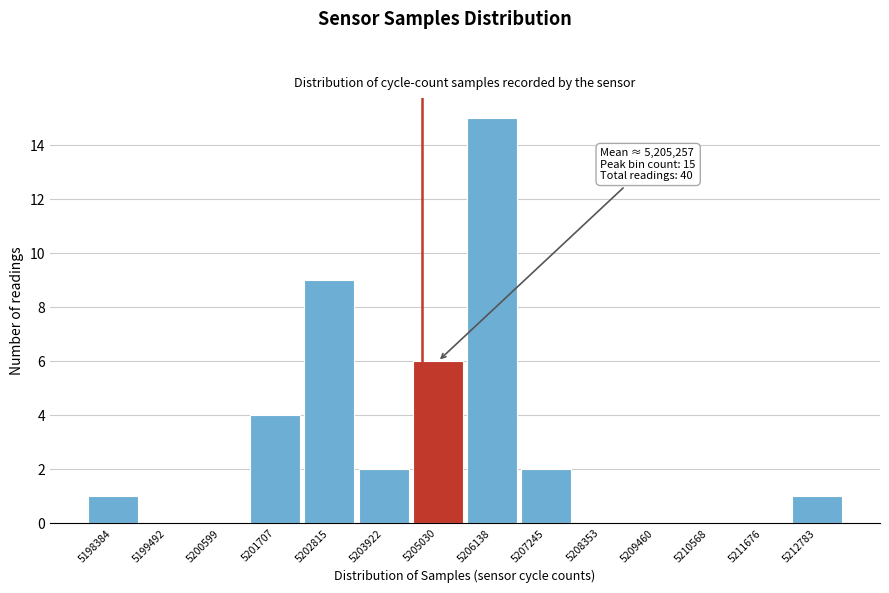

Reading right to left, transcribe all the data shown in this chart.

5212783=1	5211676=0	5210568=0	5209460=0	5208353=0	5207245=2	5206138=15	5205030=6	5203922=2	5202815=9	5201707=4	5200599=0	5199492=0	5198384=1